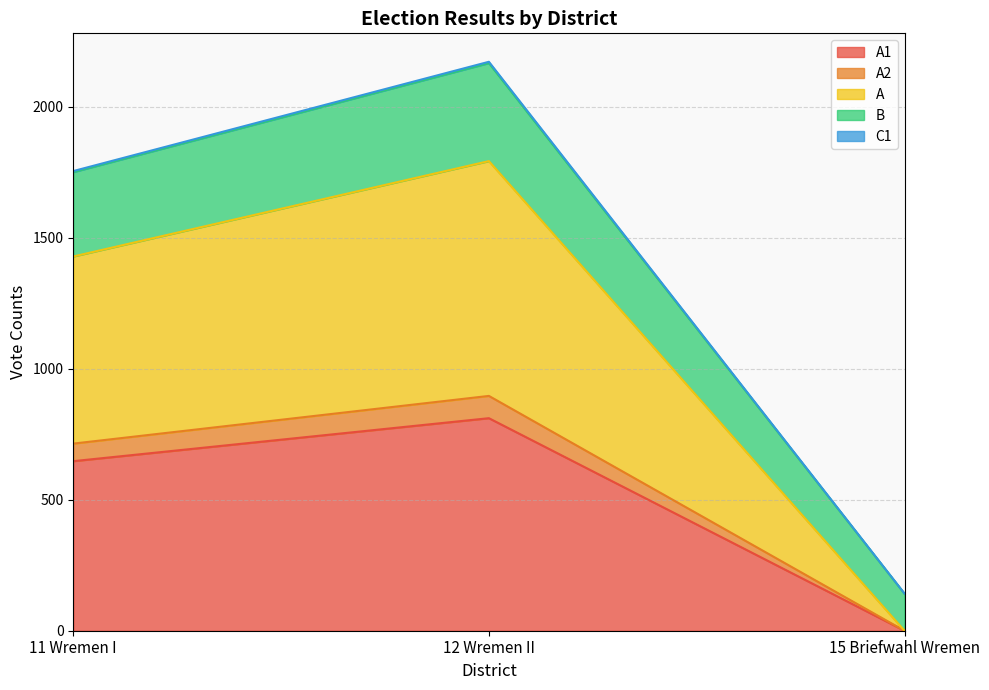

How many values in A1 are above zero?

2